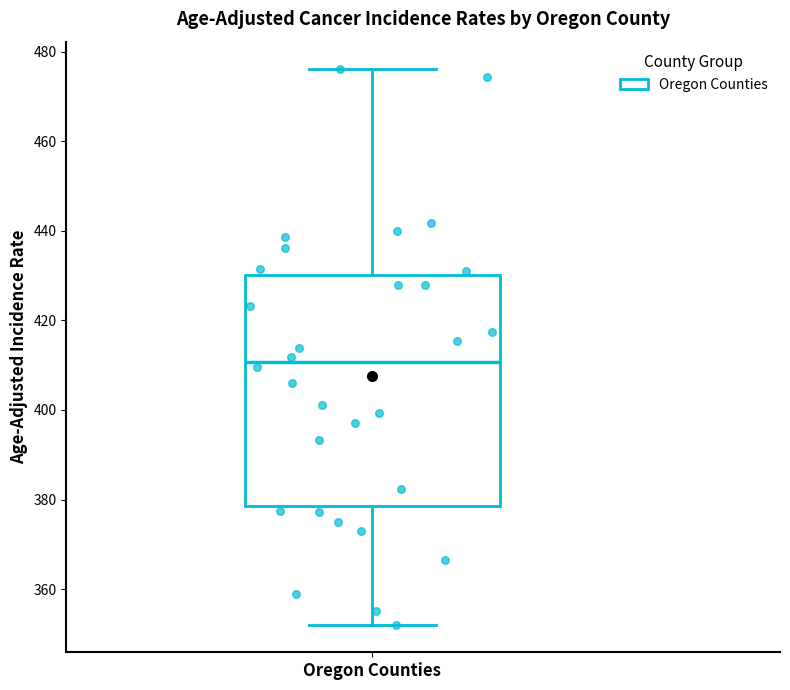

Read this box plot against the y-axis: the position of the median line, the range covered by the box, and the ends of both whiskers. The values are not printed on the chart, so give them approximately, as read against the axis.

median 410, box 378 to 430, whiskers 352 to 476